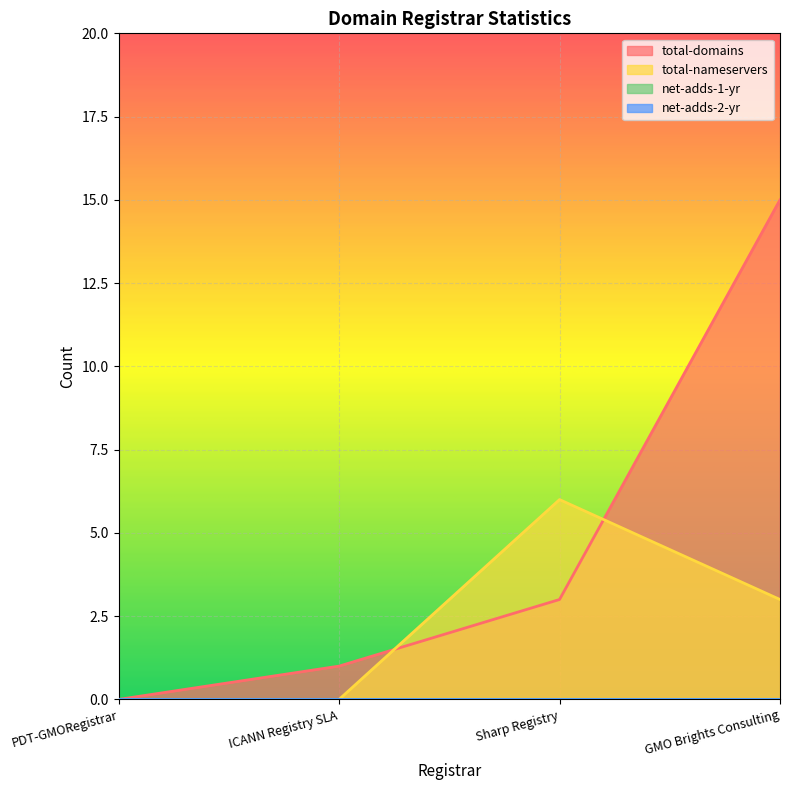

The value of total-domains at ICANN Registry SLA is 1. True or false?

False